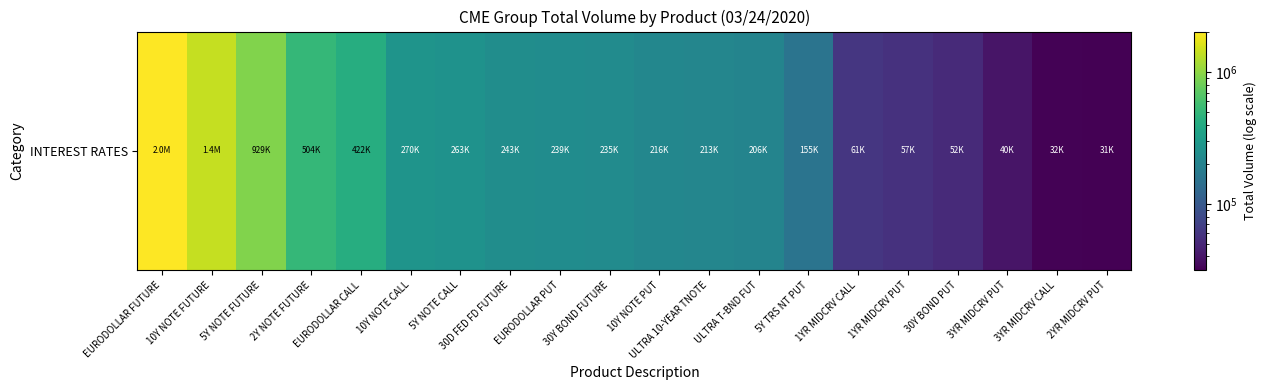

What is the sum of all values?

7600902